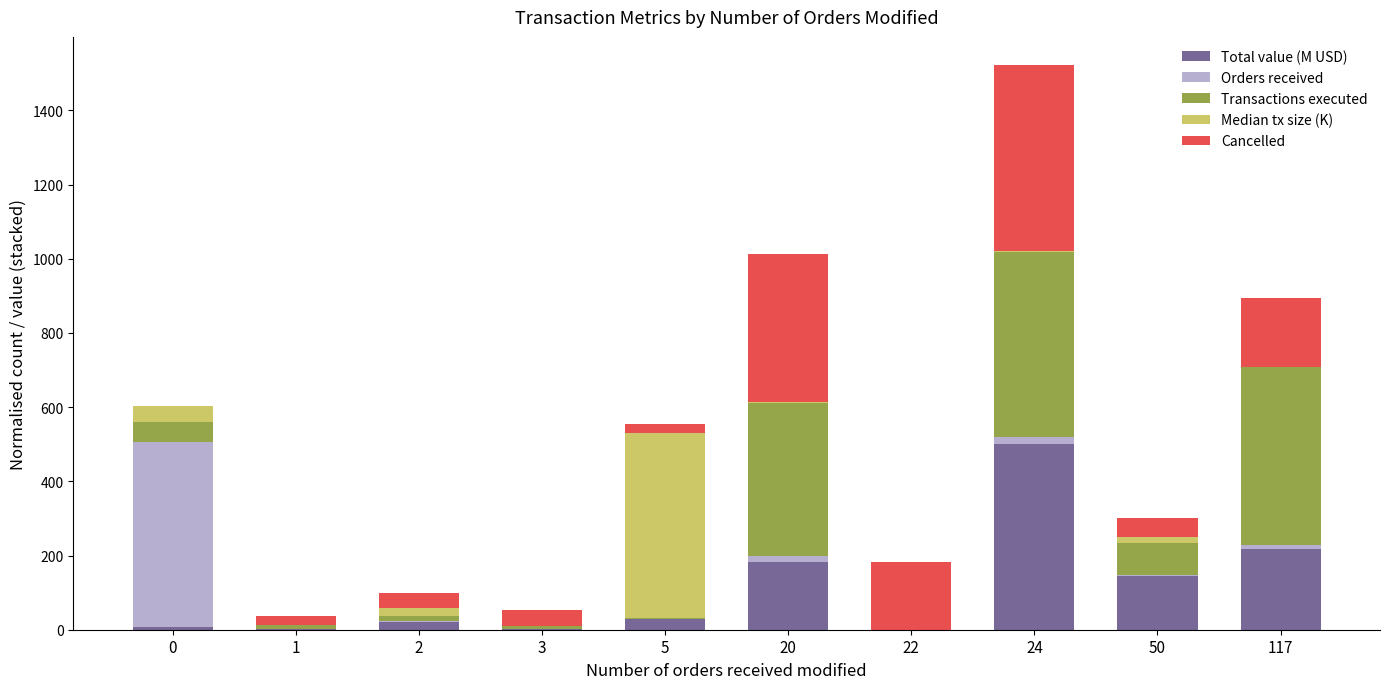

At which category is the sum across all series the highest?

24